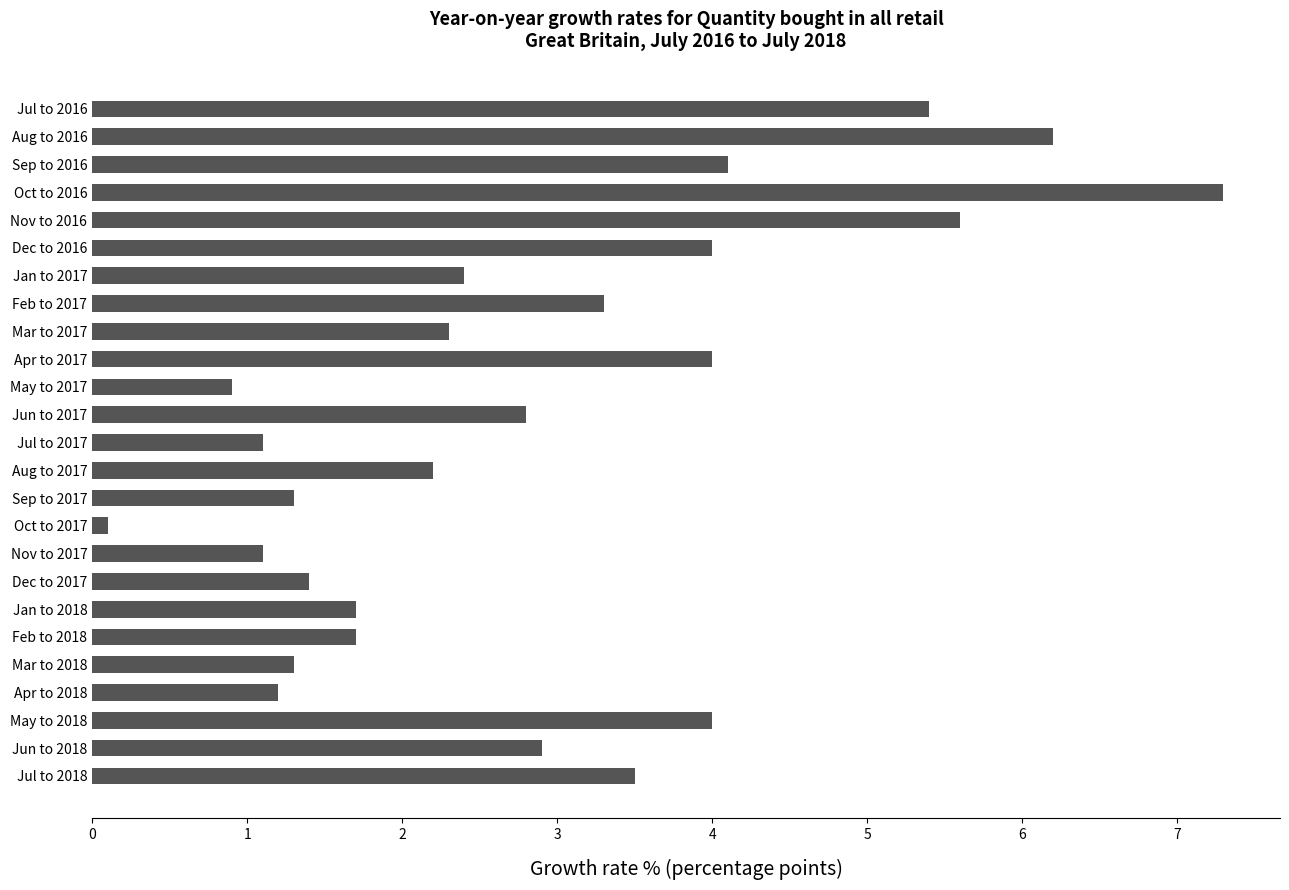

Approximately how many times larger is the value at Oct to 2016 compared to Mar to 2017?

3.2